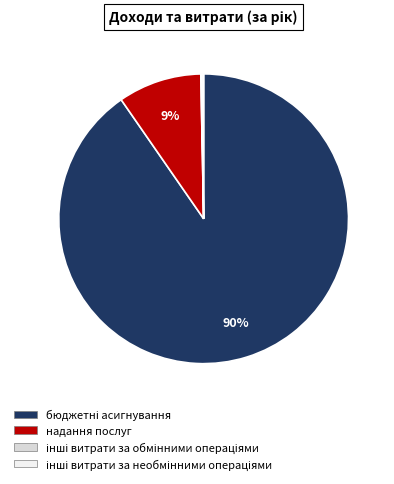

To the nearest percent, what is the average slice percentage?

25%